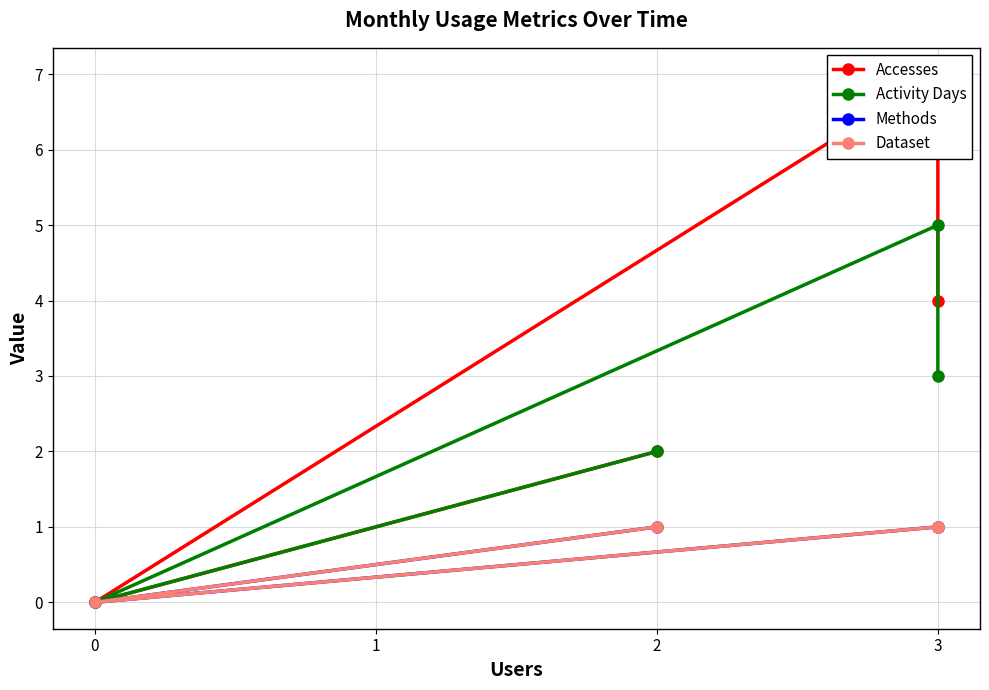

Is it true that Activity Days equals 3 at 3?

True